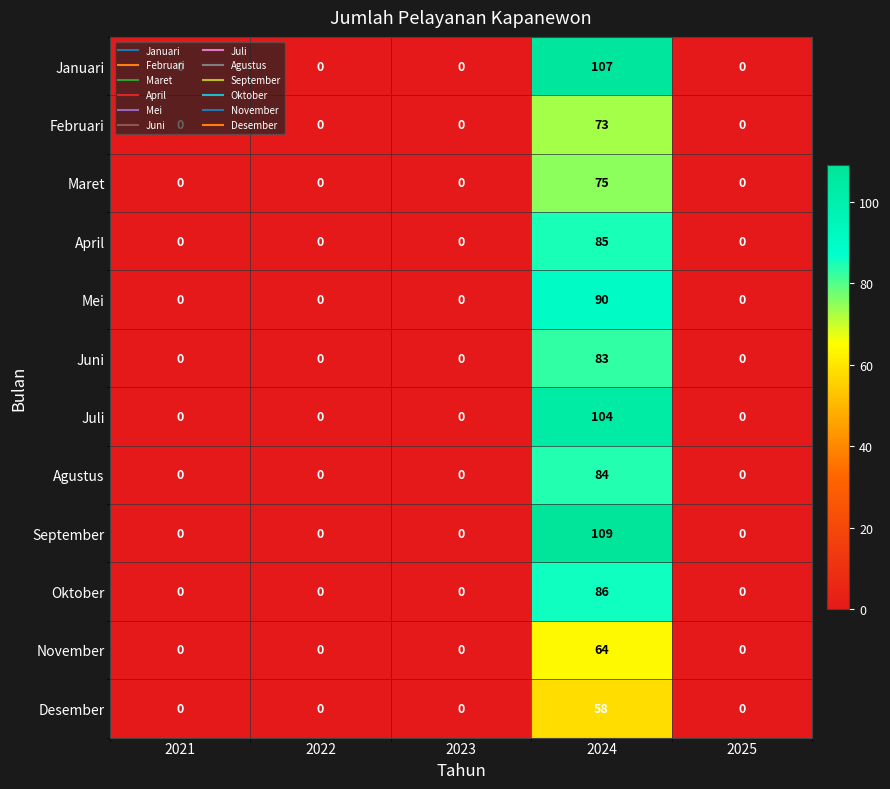

What is the maximum value shown in the chart?

109